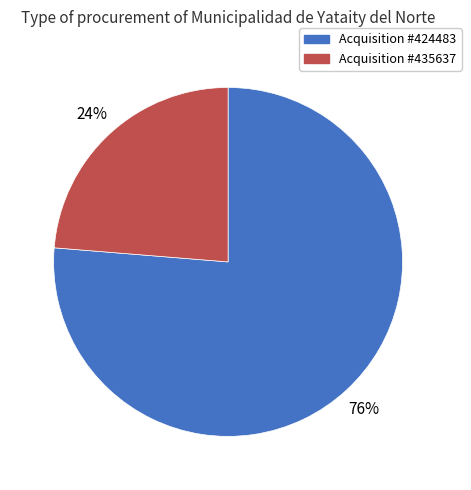

To the nearest percent, what is the average slice percentage?

50%